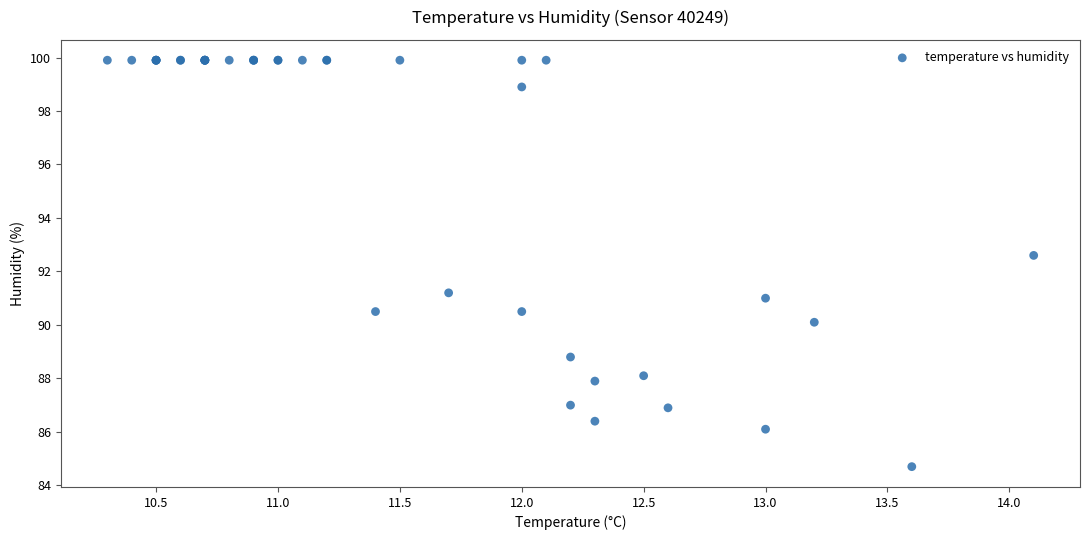

What Y value in the scatter plot is closest to 92?

92.6